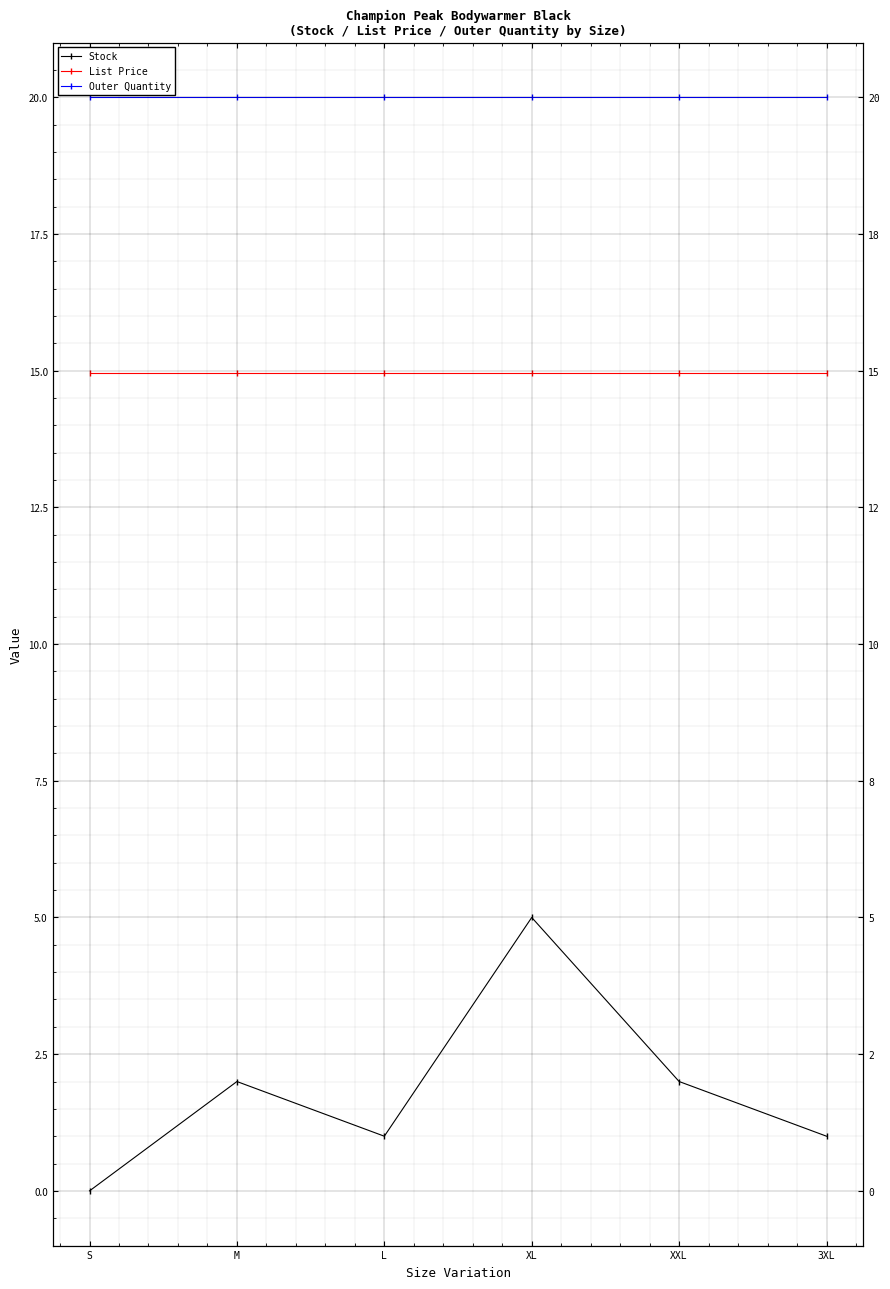

At which category is the sum across all series the highest?

XL